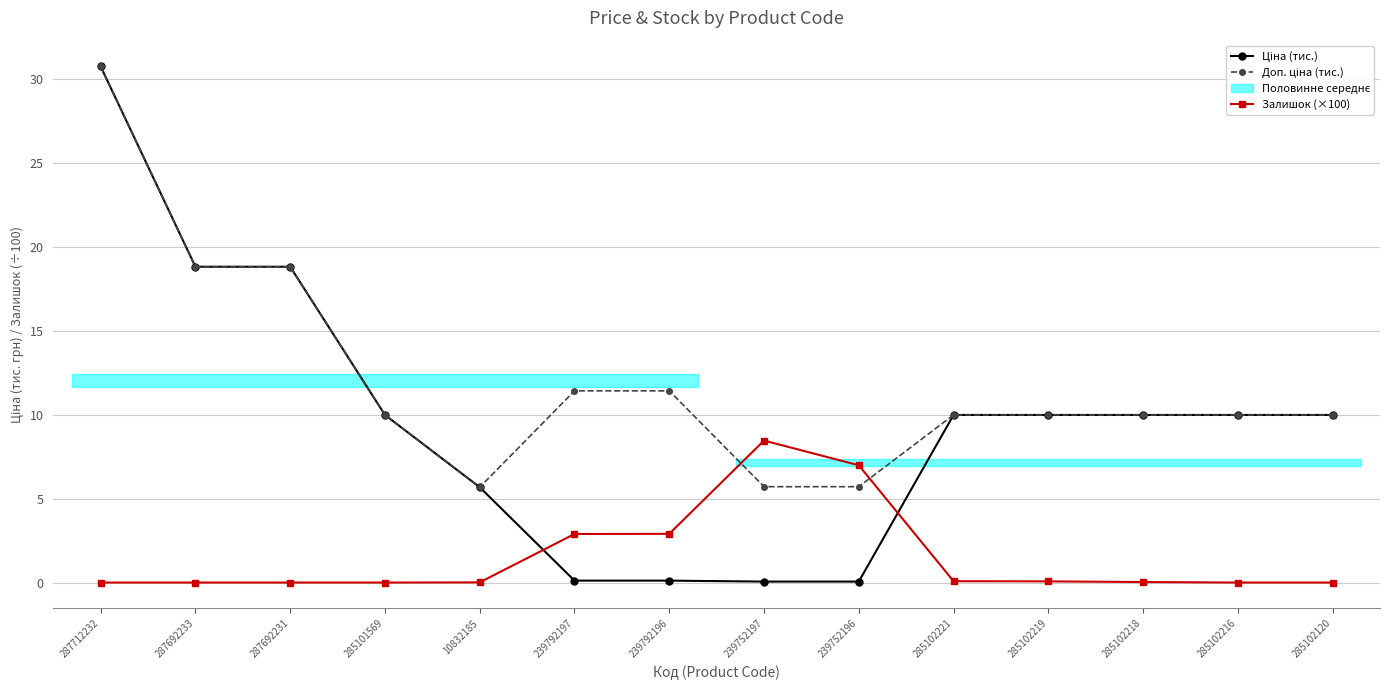

True or false: Ціна (тис.) and Доп. ціна (тис.) intersect in this chart.

False